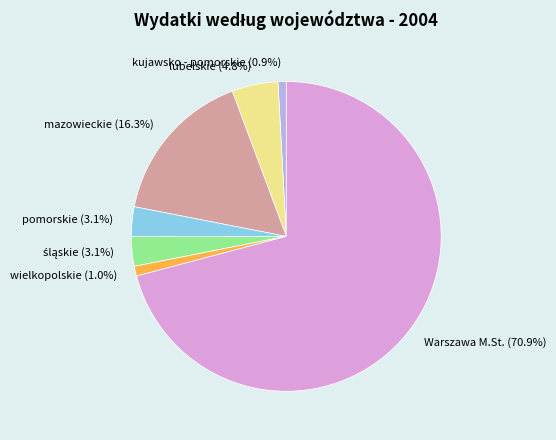

To the nearest percent, what is the difference between the pomorskie and mazowieckie slice percentages?

13%